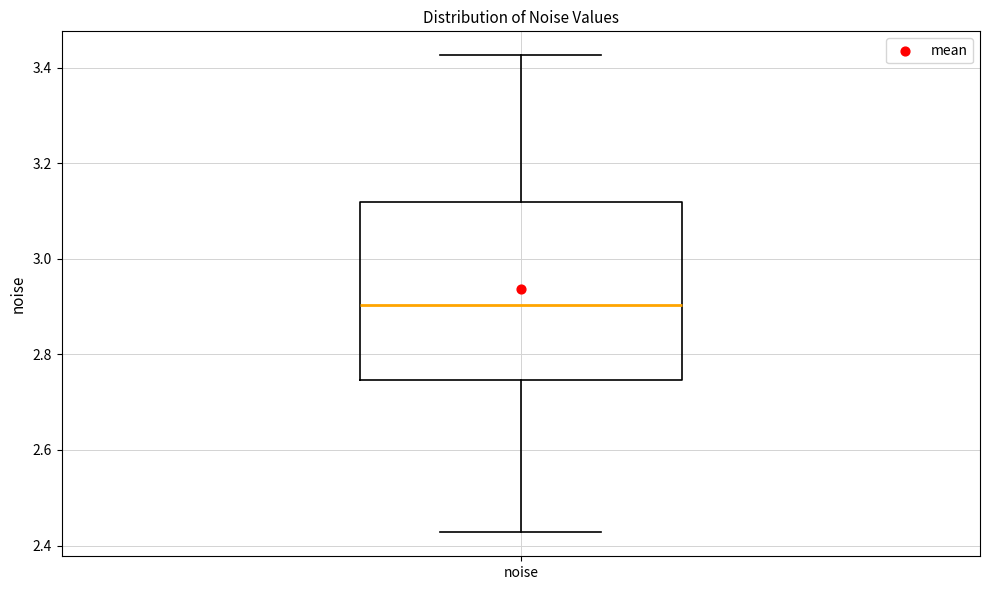

Where is the upper edge of the box for noise on the y-axis? The values are not printed on the chart, so give them approximately, as read against the axis.

3.12